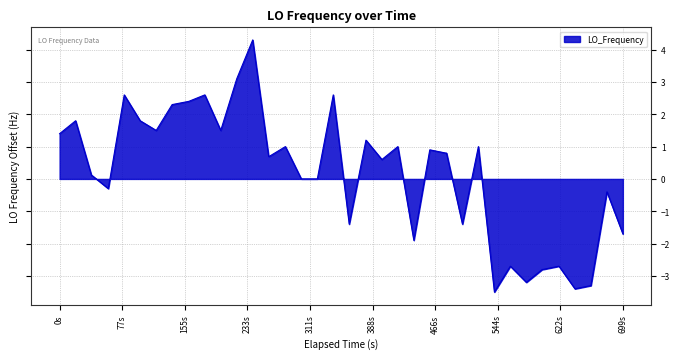

What is the difference between the maximum and minimum values?

7.8